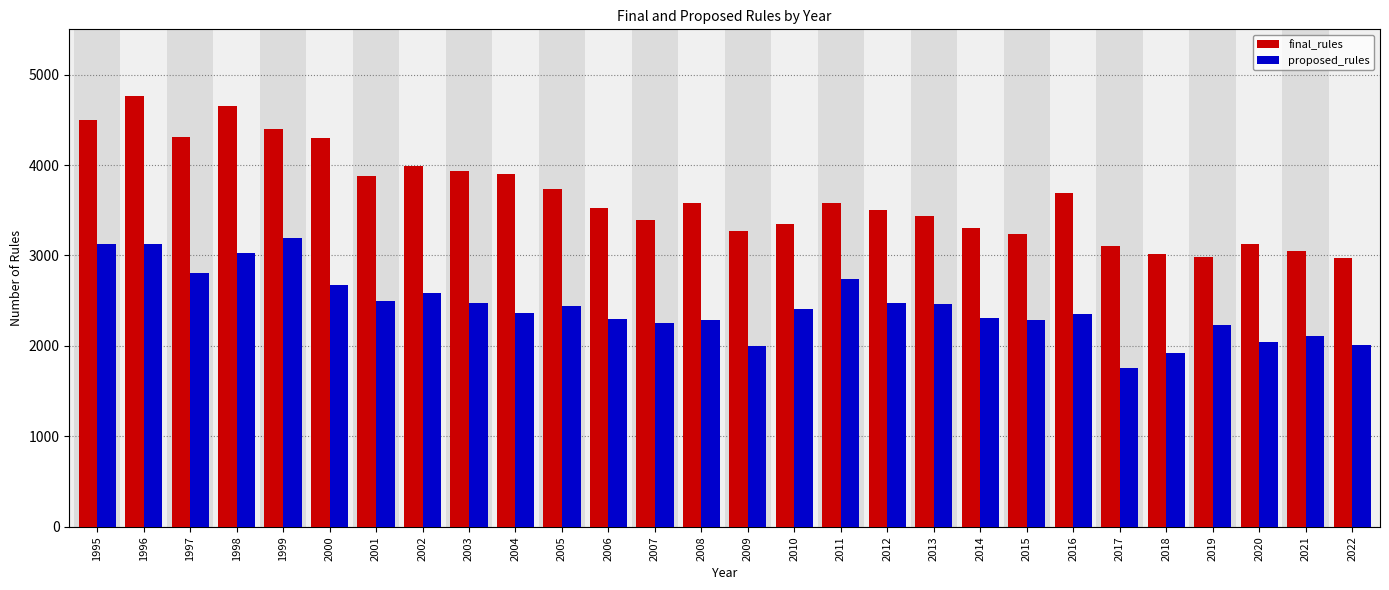

List the series in order of their overall mean, lowest first.

proposed_rules, final_rules